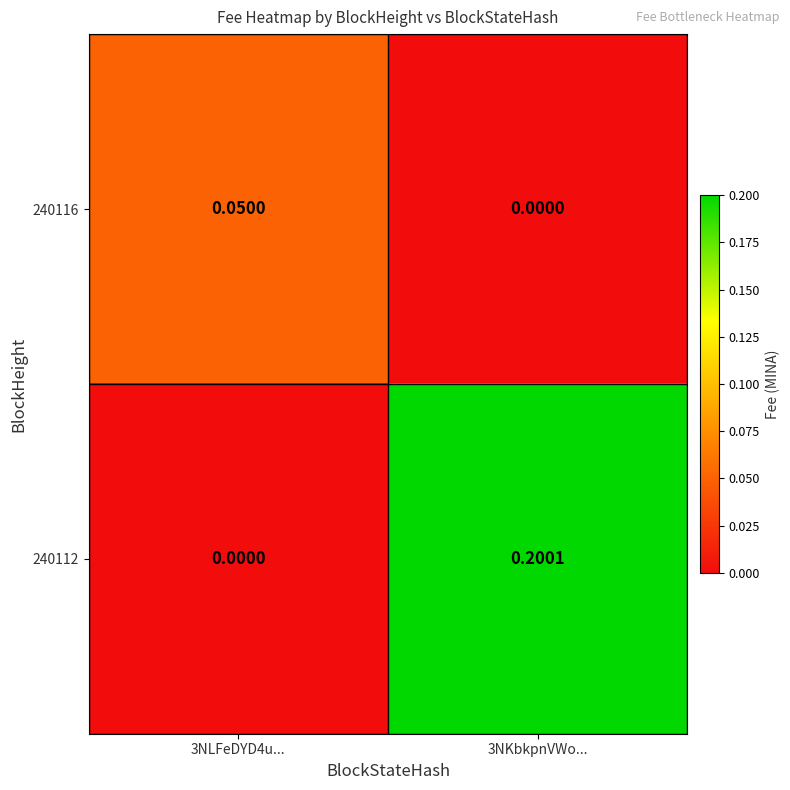

Is the value of 240116 at 3NLFeDYD4u... greater than the value of 240112 at 3NLFeDYD4u...?

Yes